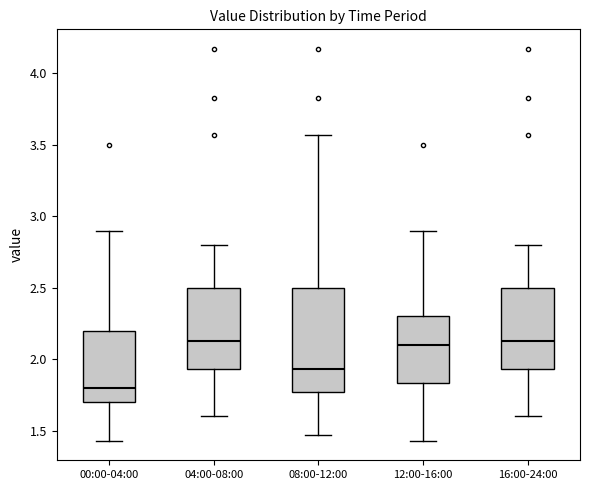

Where is the upper edge of the box for 04:00-08:00 on the y-axis? The values are not printed on the chart, so give them approximately, as read against the axis.

2.50